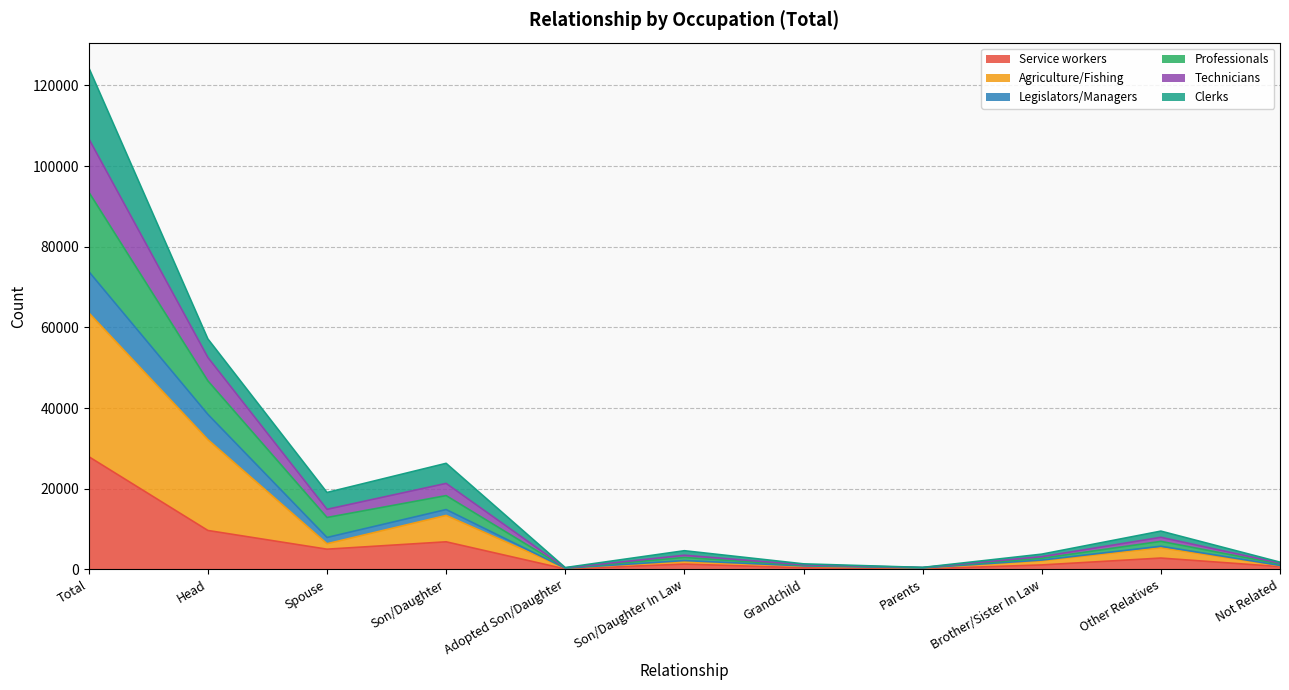

At which label does Service workers reach its peak?

Total